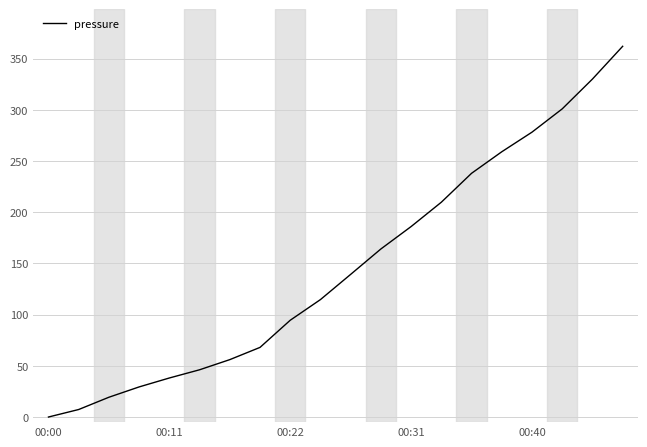

What is the greatest value displayed?

362.1